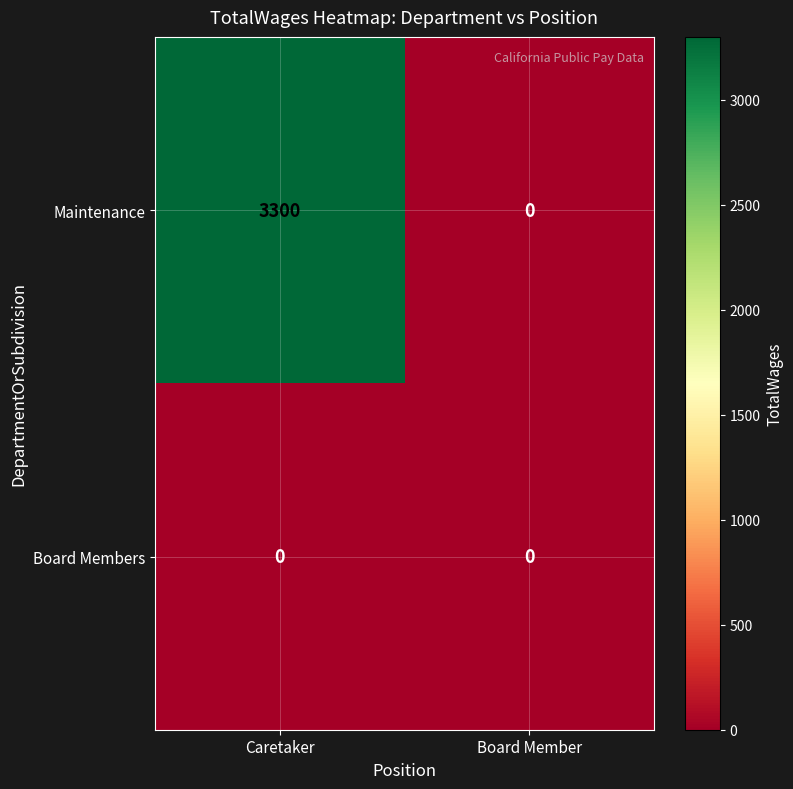

Which series changed the most between Caretaker and Board Member?

Maintenance